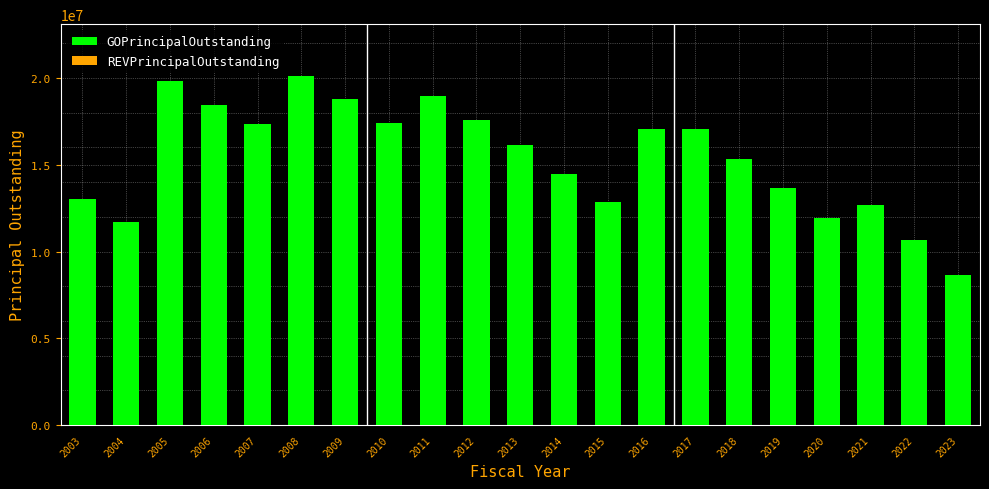

What is the minimum value shown in the chart?

8630000